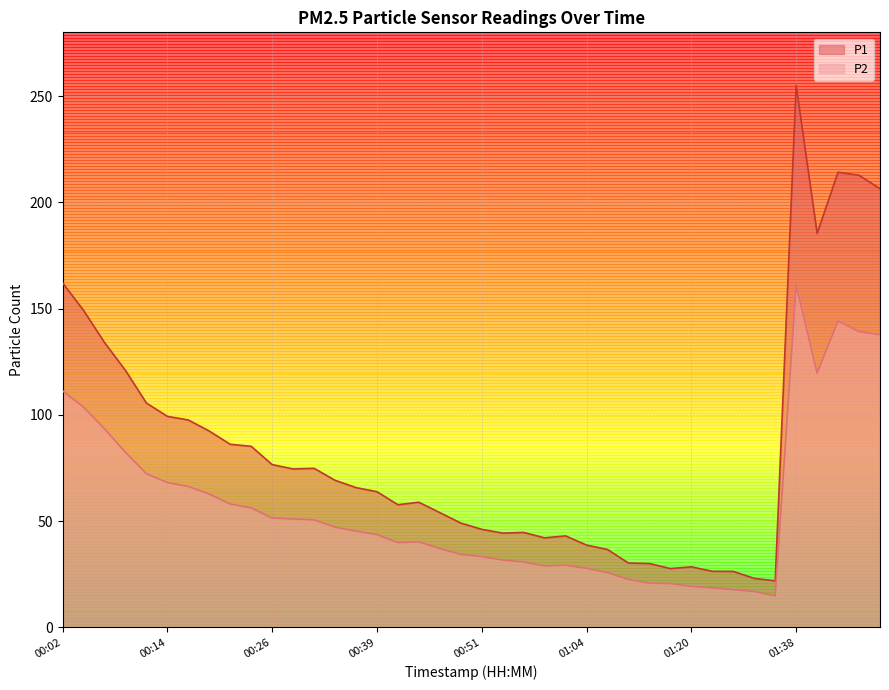

How many lines are shown in the chart?

2